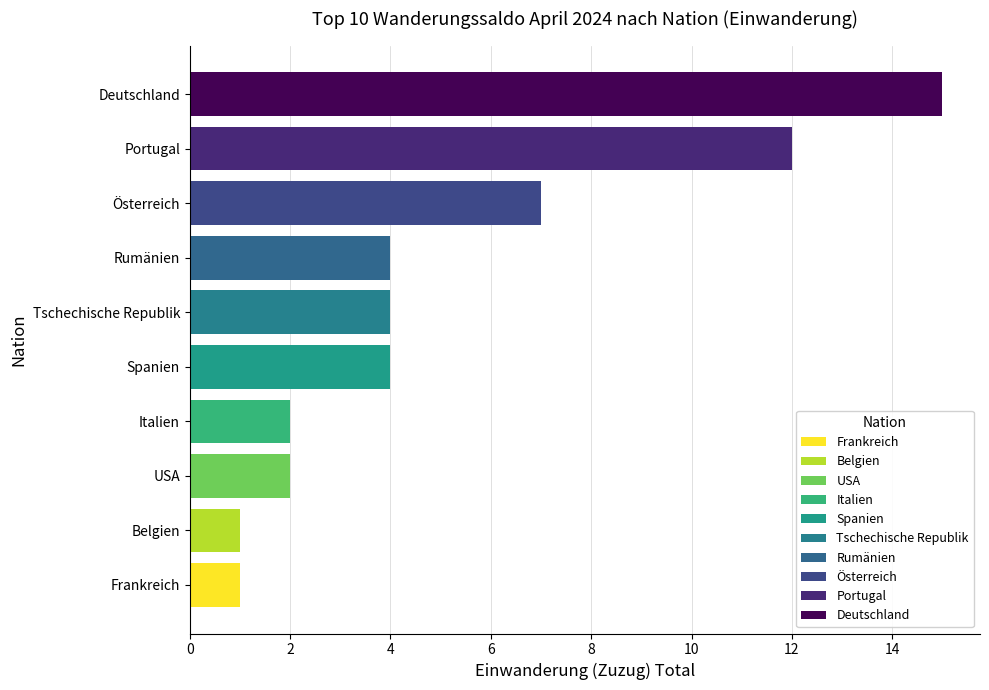

Count the number of categories in the chart.

10